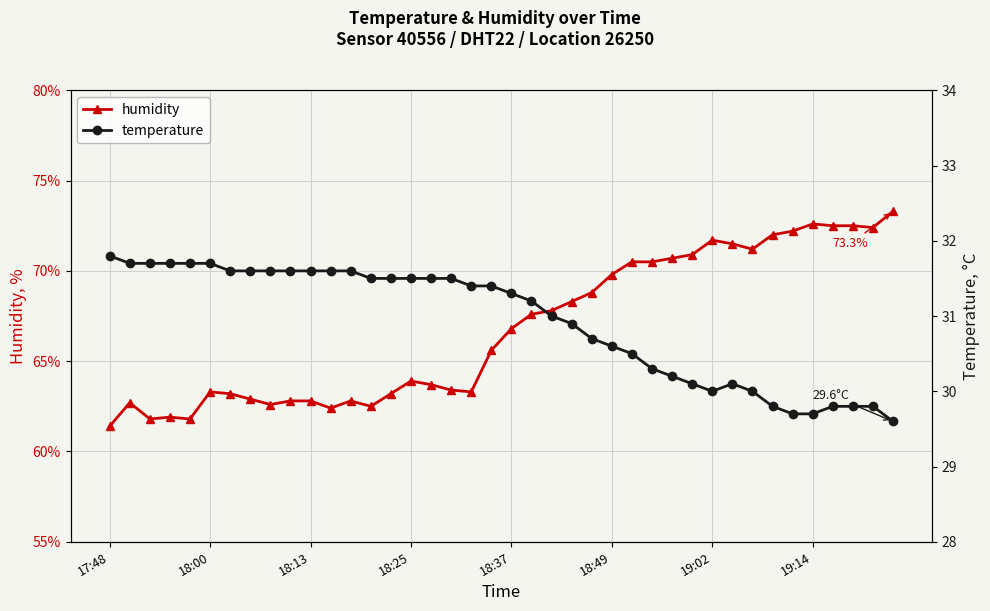

What is the average value of the humidity series?

66.8